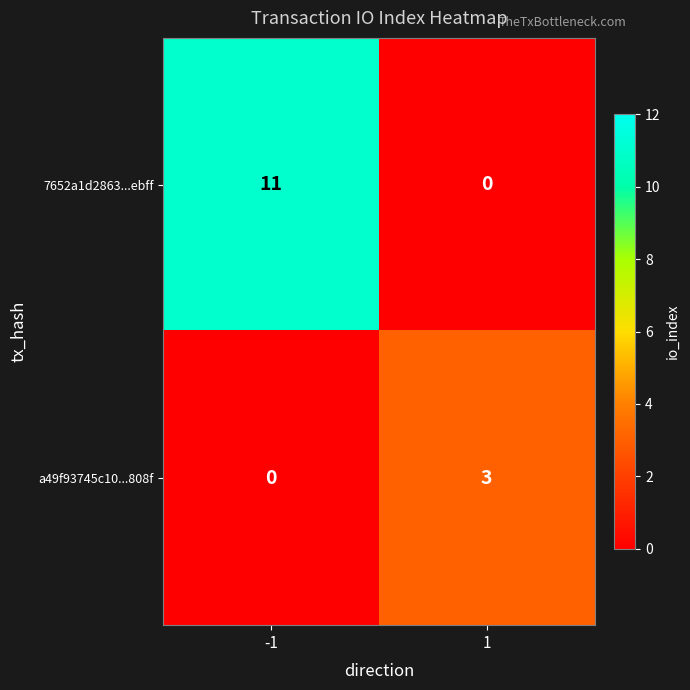

At how many categories does at least one series exceed 9?

1